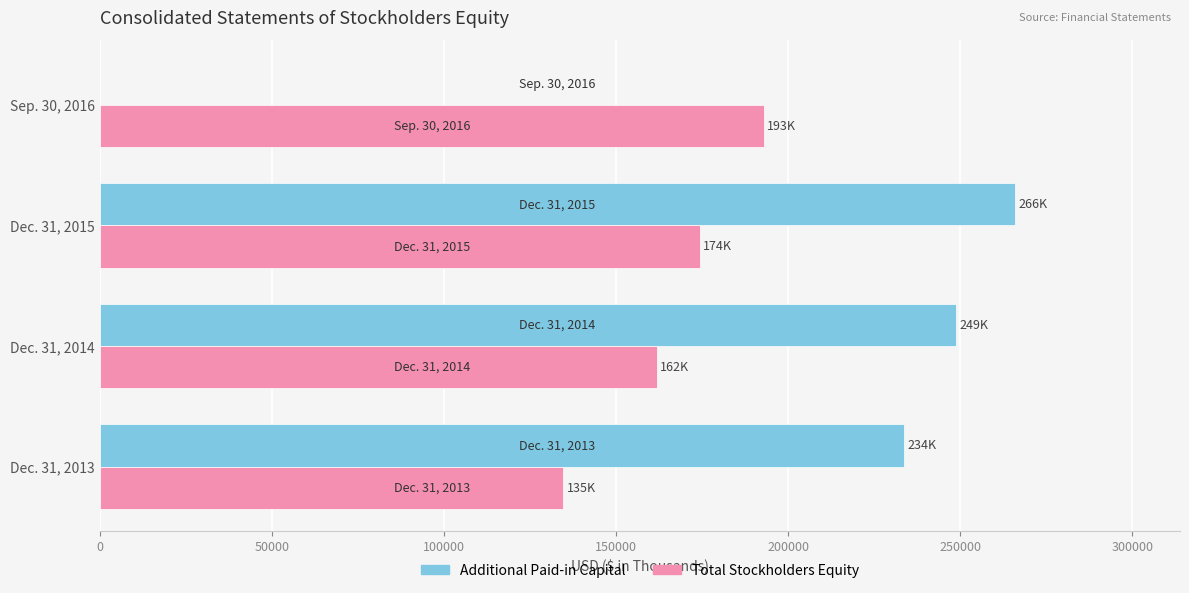

The value of Total Stockholders Equity at Sep. 30, 2016 is 192884. True or false?

True